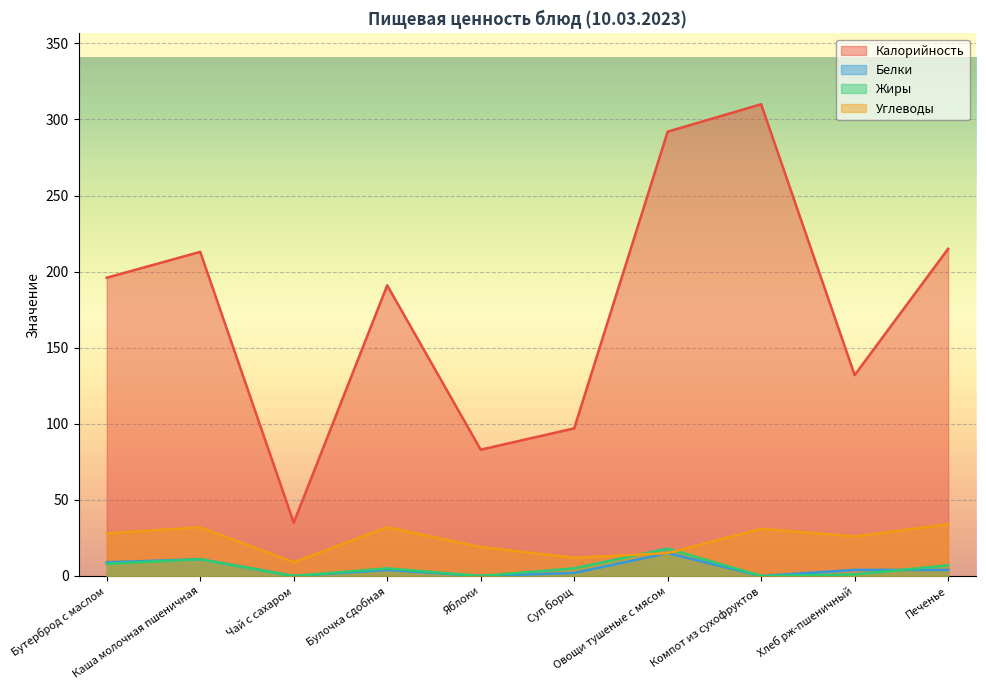

What is the average value of the Калорийность series?

176